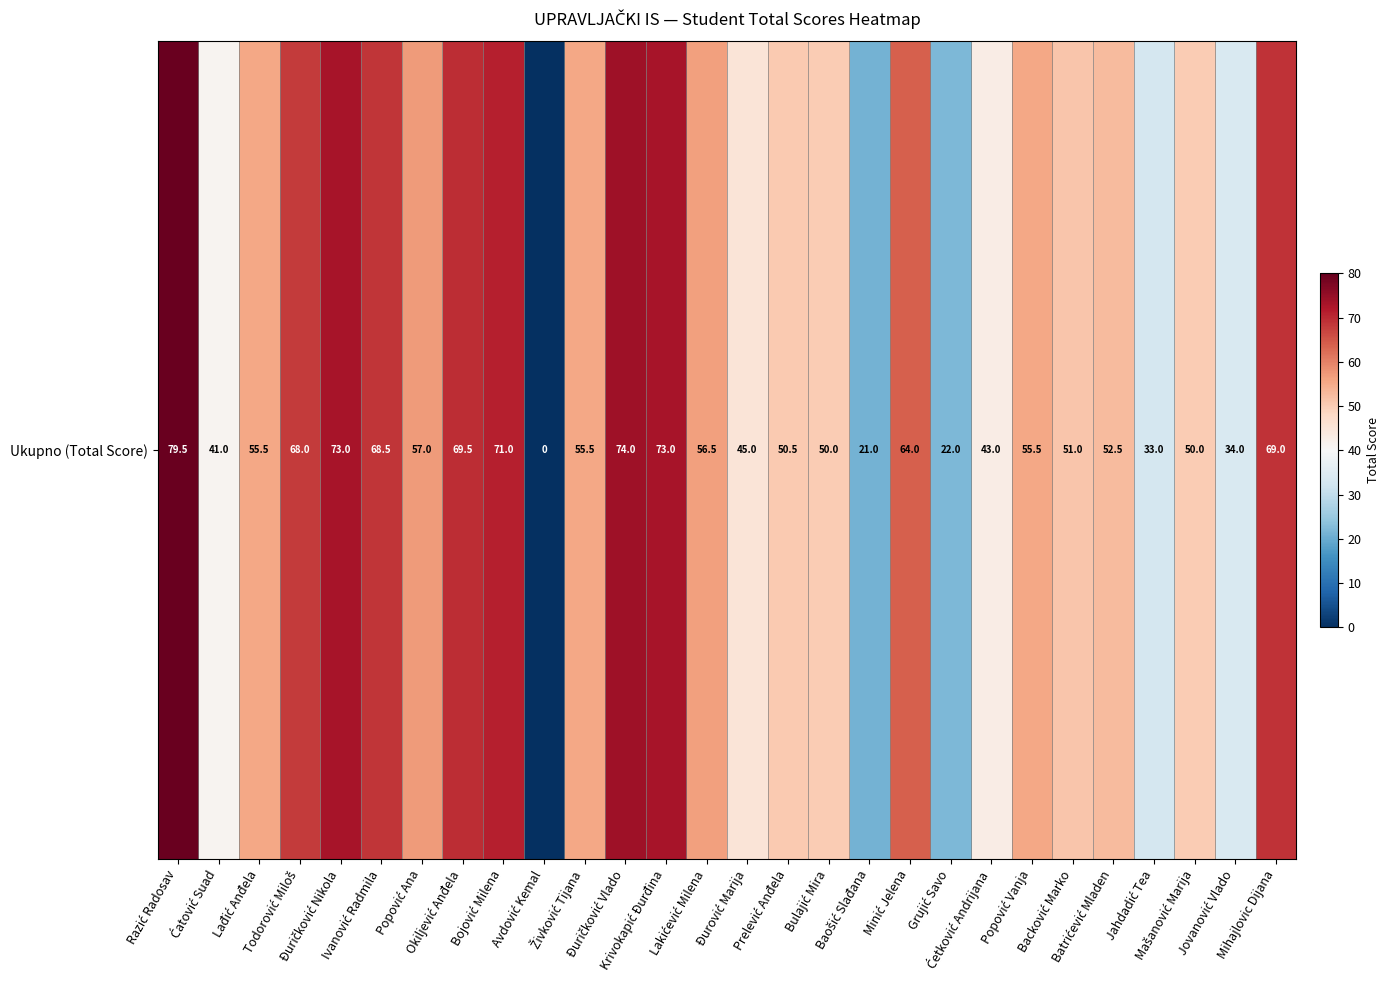

At which label is the value closest to 39?

Ćatović Suad